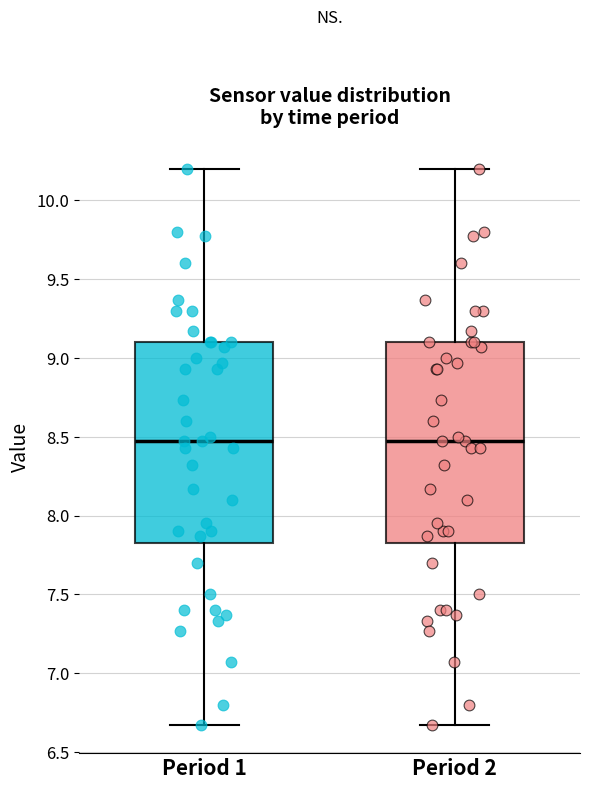

Reading left to right, read every box against the y-axis: the position of its median line, the range the box covers, and the ends of its whiskers. The values are not printed on the chart, so give them approximately, as read against the axis.

Period 1: median 8.45, box 7.85 to 9.10, whiskers 6.65 to 10.20
Period 2: median 8.45, box 7.85 to 9.10, whiskers 6.65 to 10.20